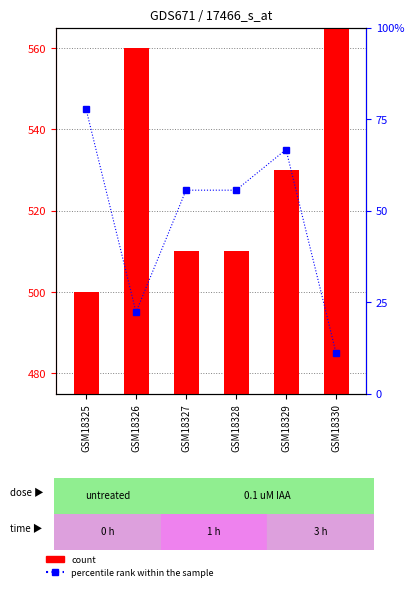

What is the sum of all percentile rank within the sample values?

288.9